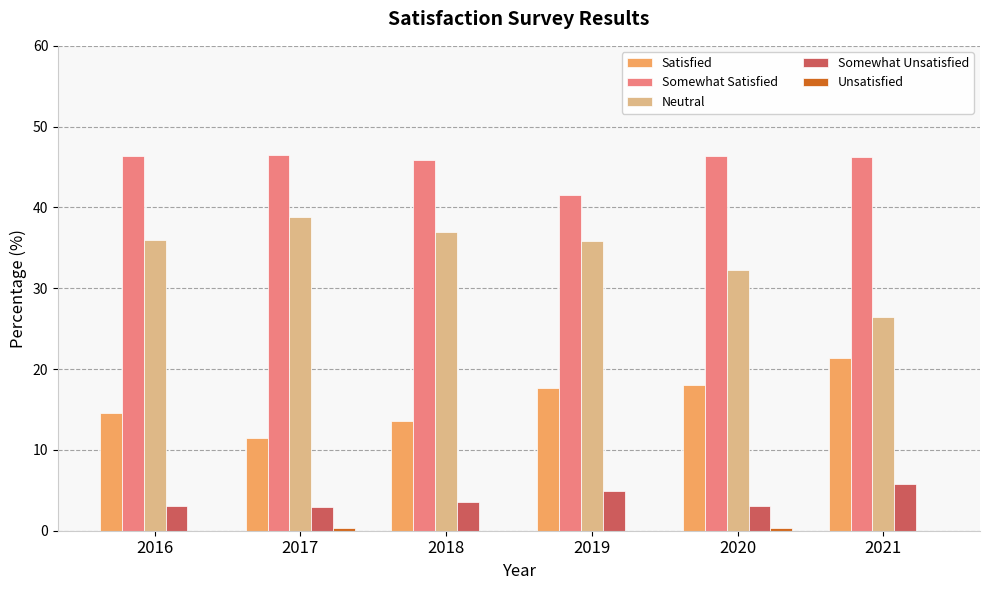

What is the average value of the Satisfied series?

16.1